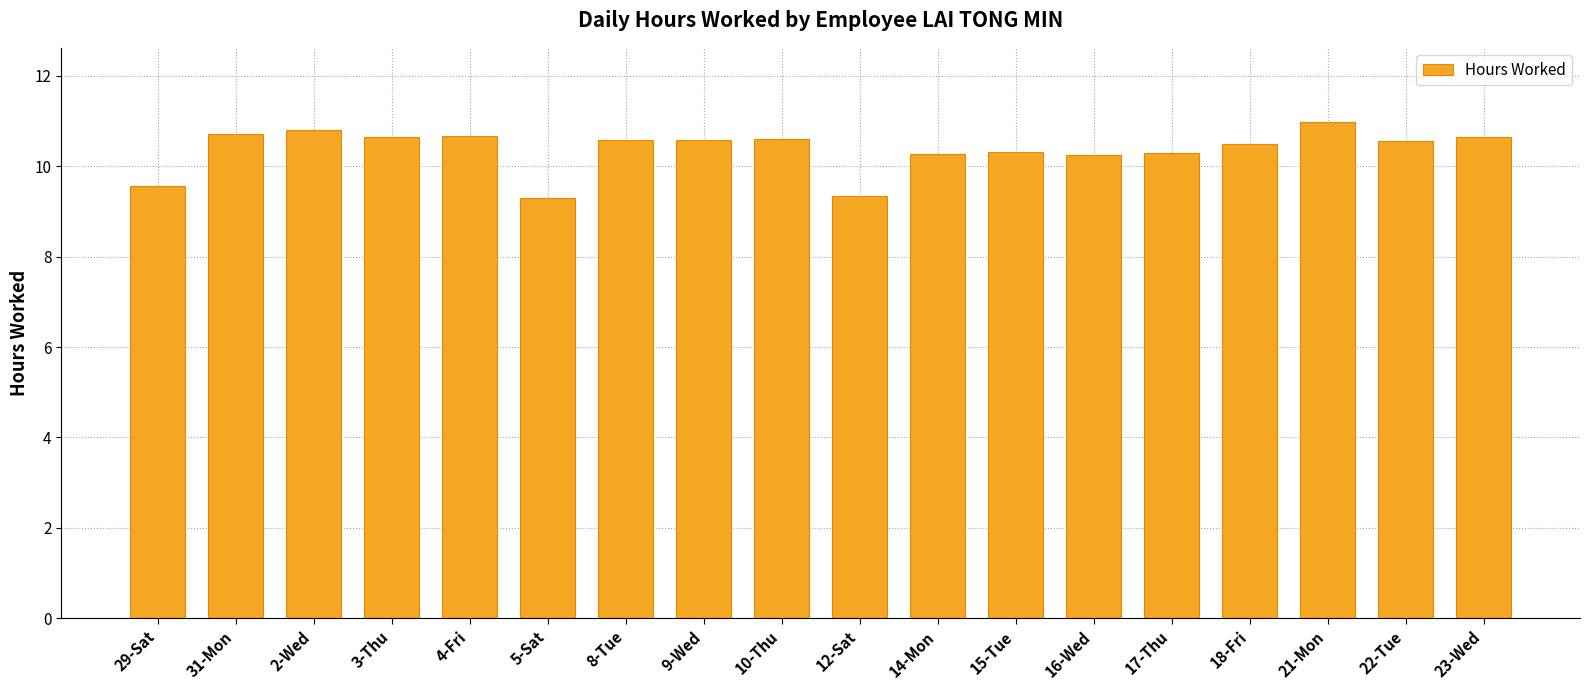

What is the greatest value displayed?

11.0